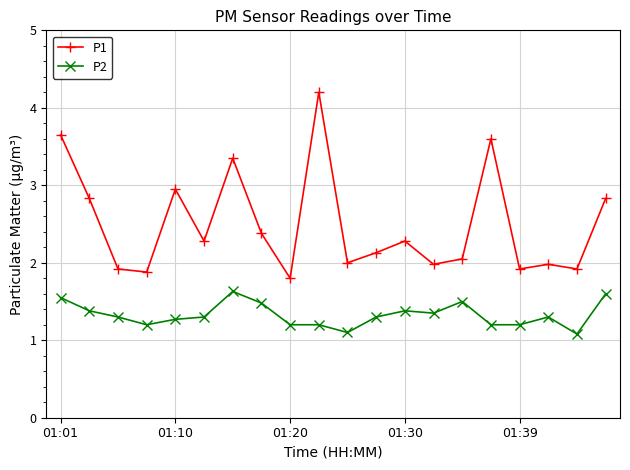

List the series in order of their peak value, lowest first.

P2, P1